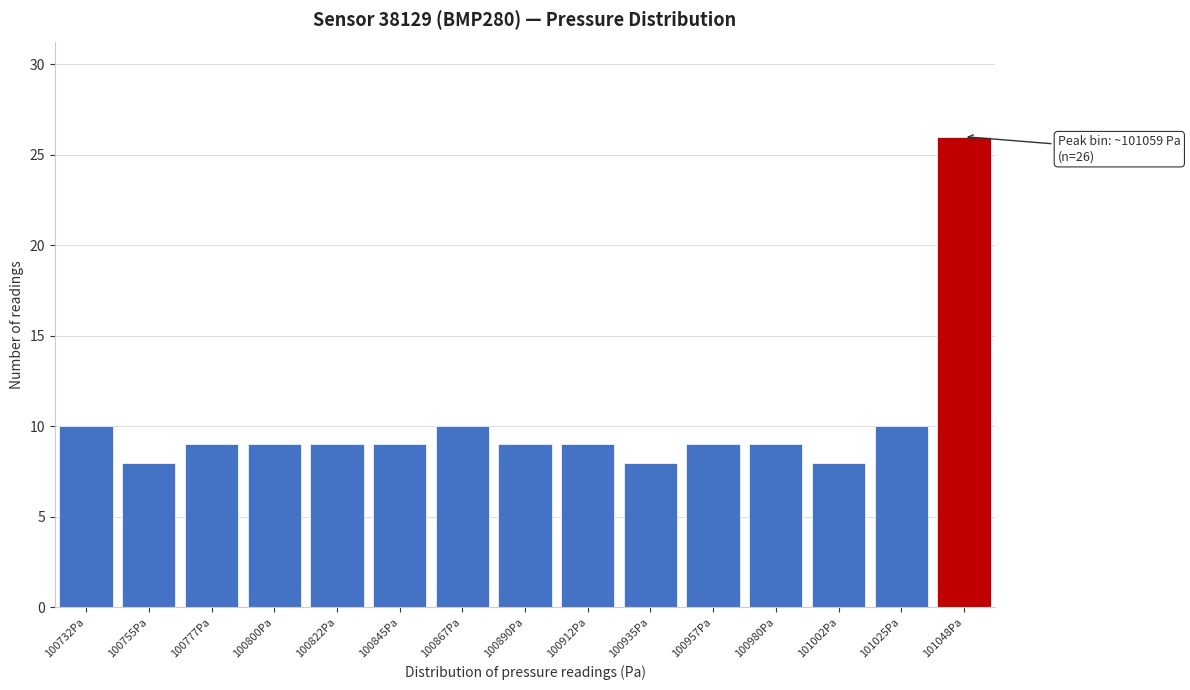

Reading left to right, list all the values displayed in this chart.

100732Pa=10	100755Pa=8	100777Pa=9	100800Pa=9	100822Pa=9	100845Pa=9	100867Pa=10	100890Pa=9	100912Pa=9	100935Pa=8	100957Pa=9	100980Pa=9	101002Pa=8	101025Pa=10	101048Pa=26